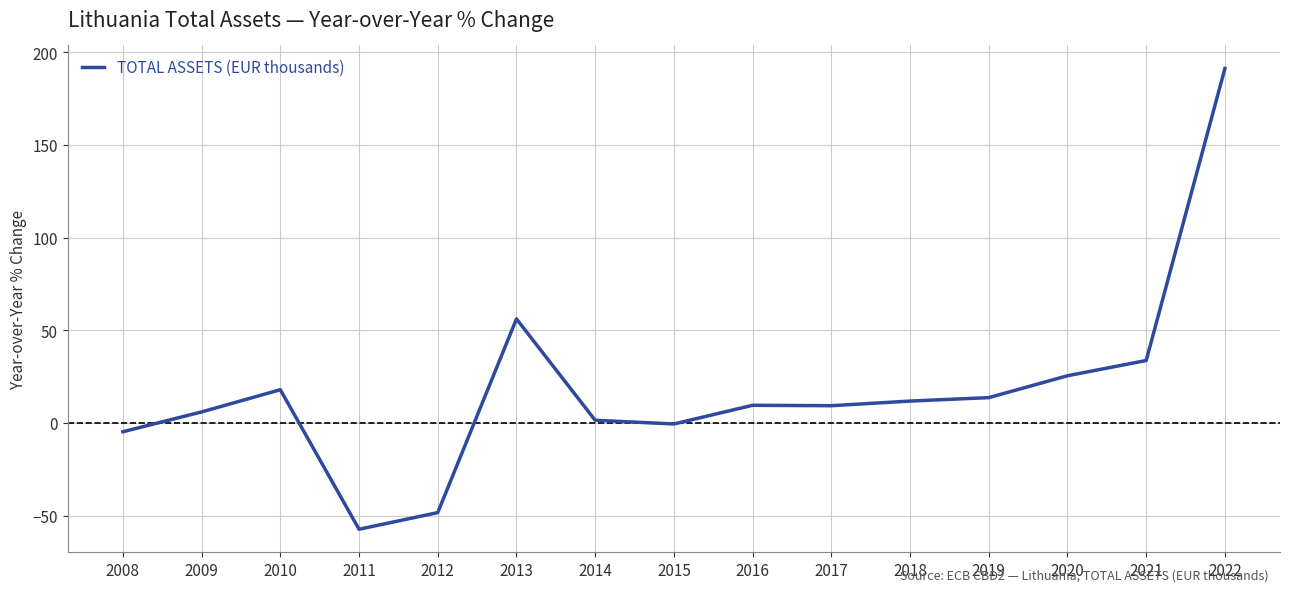

What is the smallest value displayed?

-57.4